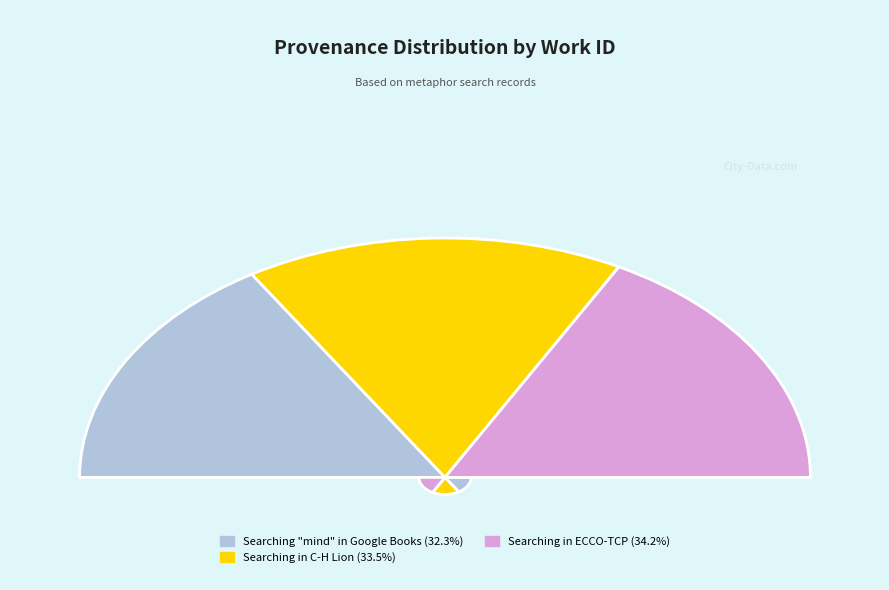

What is the ratio of the value at Searching in C-H Lion to the value at Searching "mind" in Google Books?

1.0